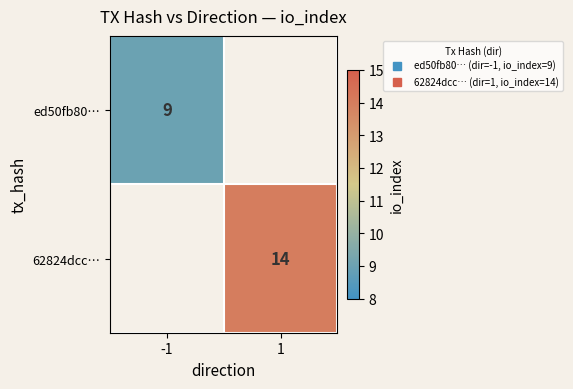

Which label corresponds to the largest value in the chart?

1